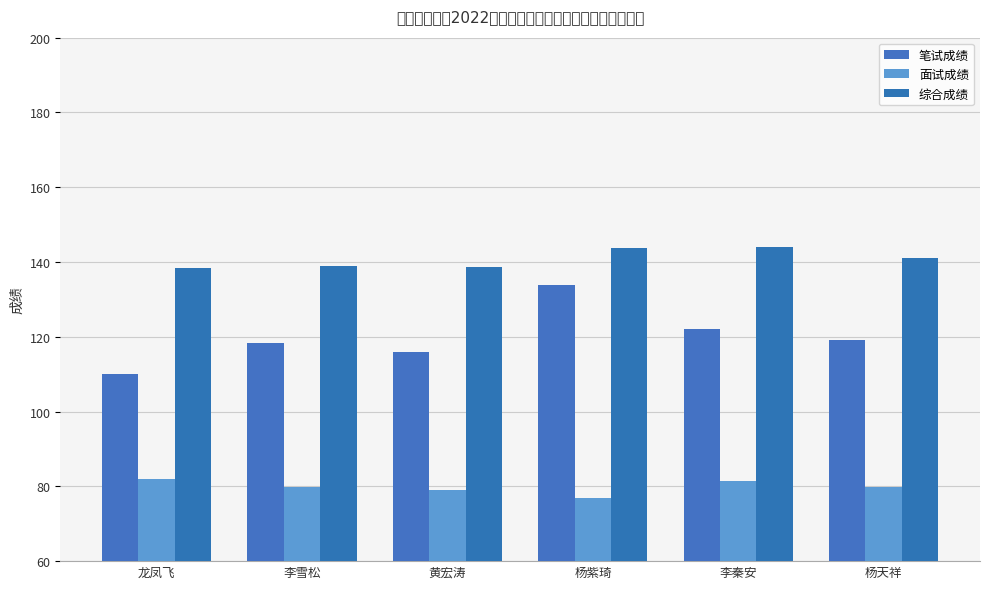

What are all the series names shown in the legend?

笔试成绩, 面试成绩, 综合成绩